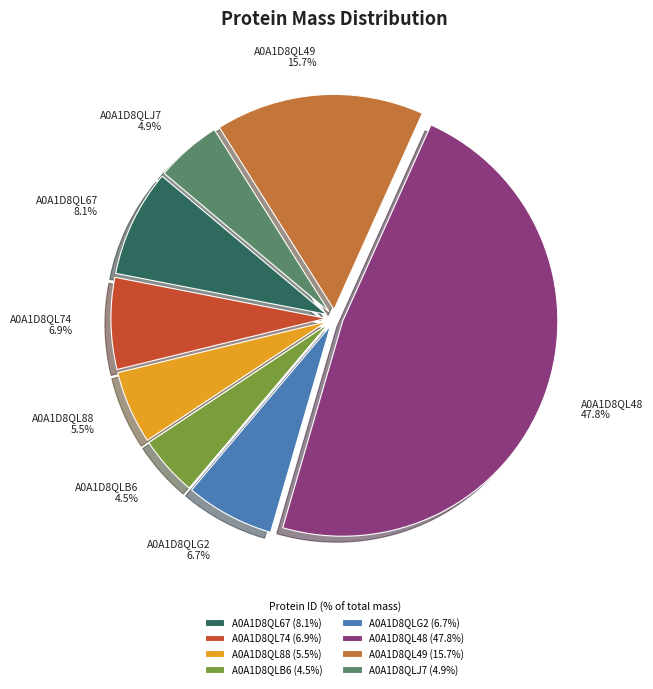

What is the ratio of the value at A0A1D8QL49 to the value at A0A1D8QLJ7?

3.2